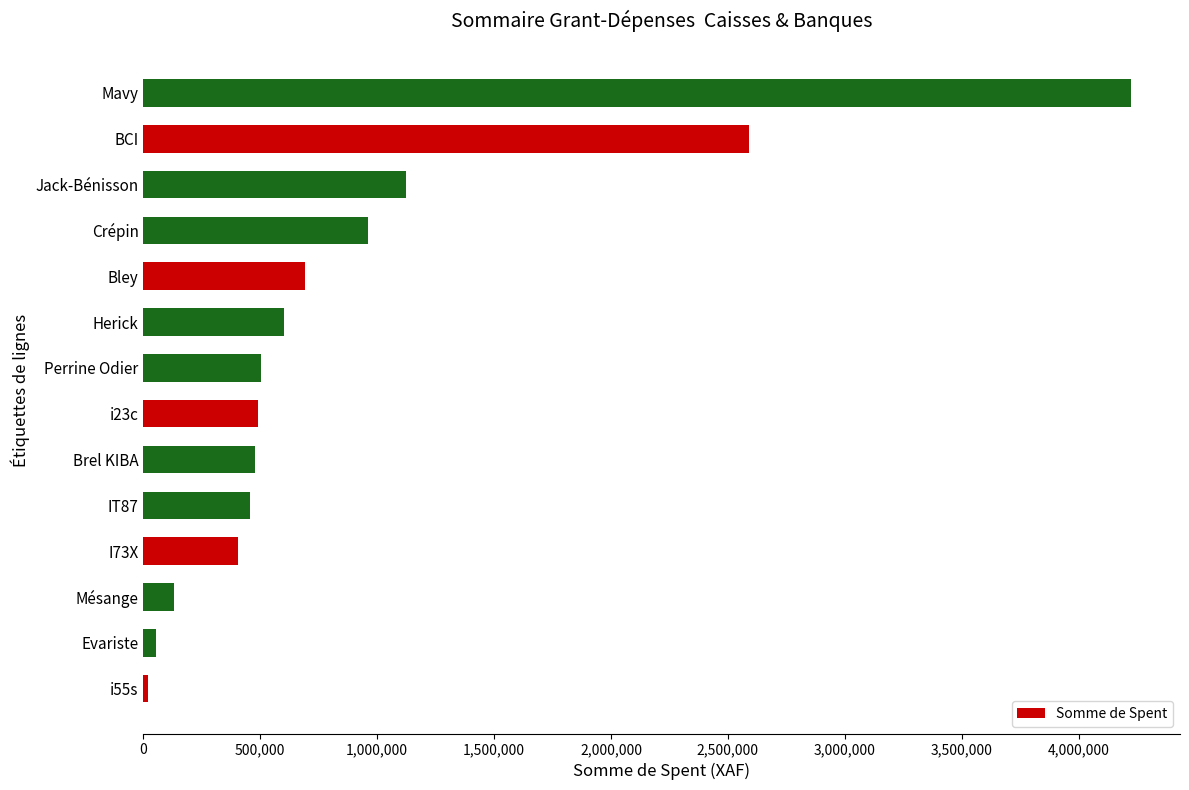

What is the change in value from Jack-Bénisson to Mavy?

+3098881.0